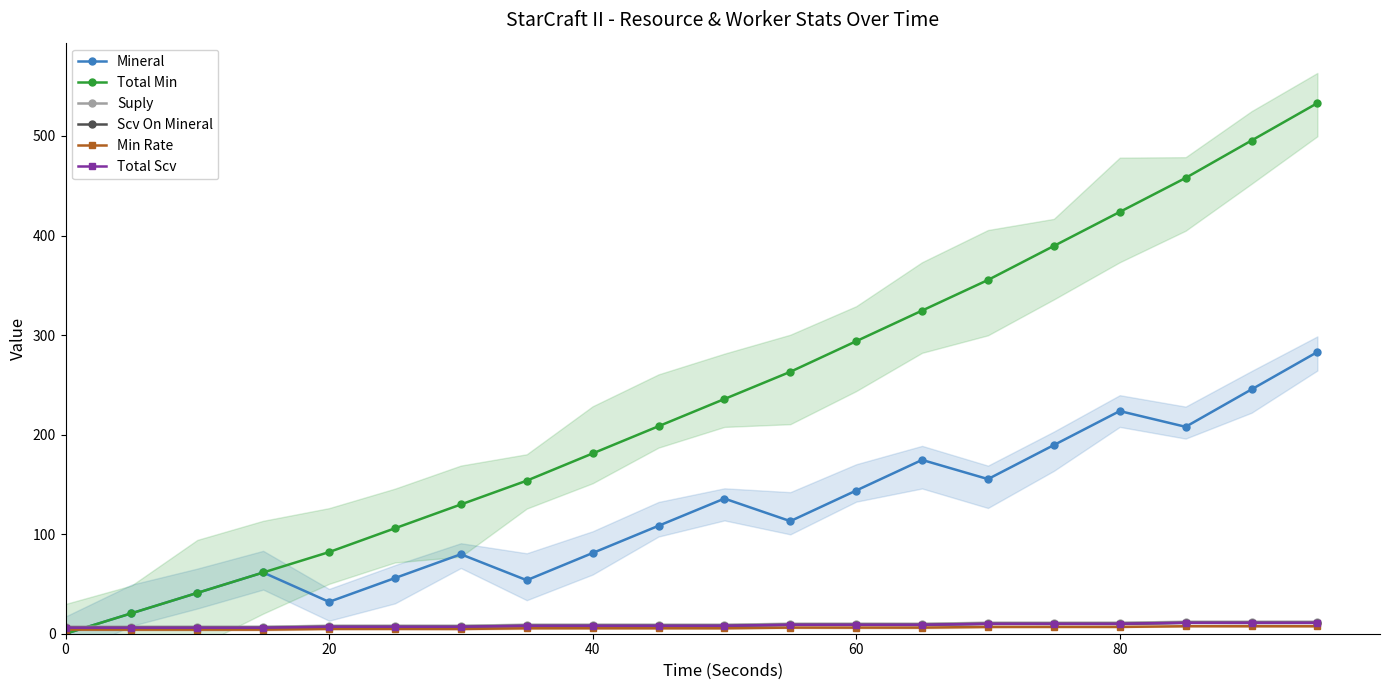

How many lines are shown in the chart?

6